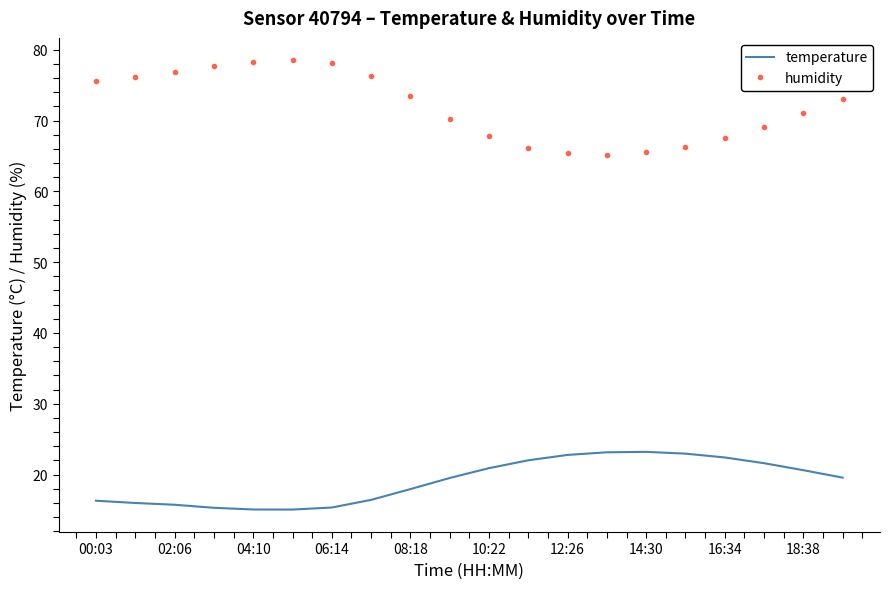

Which series has the widest spread of values?

humidity